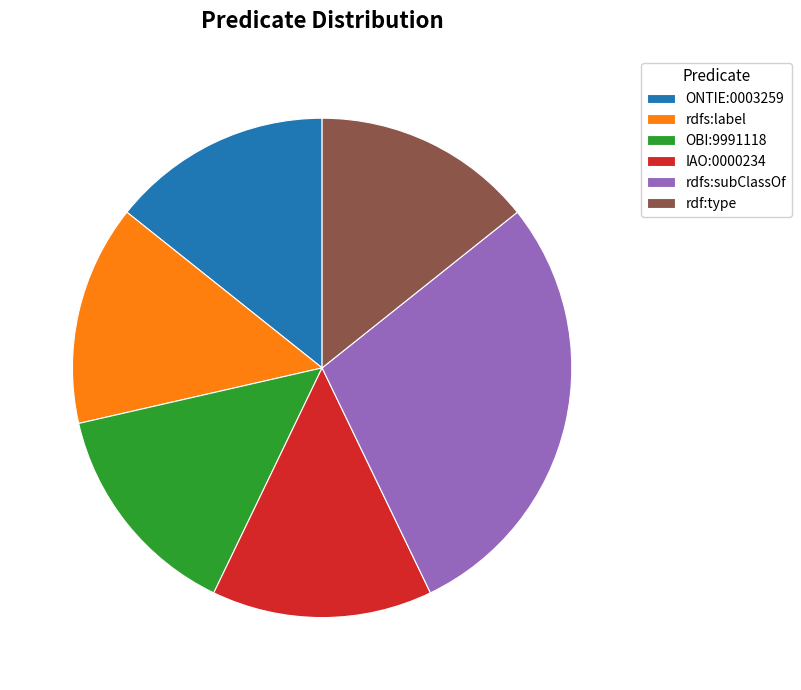

Does rdfs:label represent more than half of the total?

No